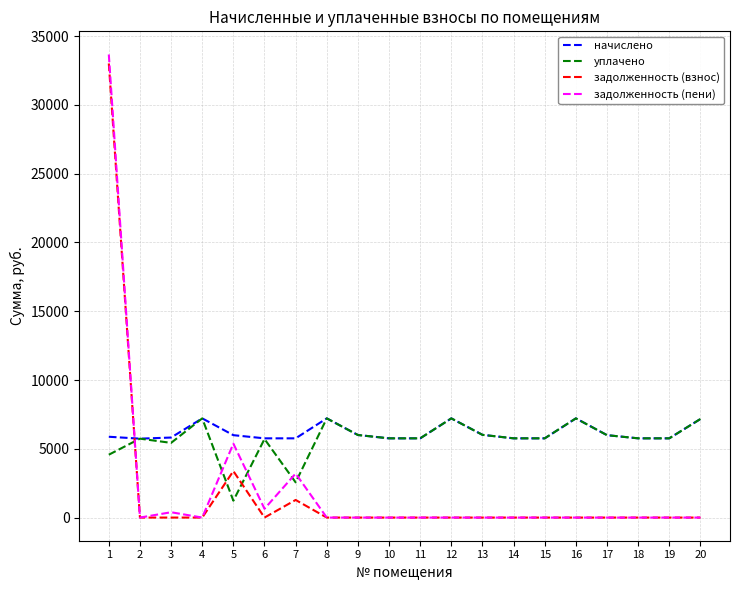

Is the value of начислено at 12 greater than the value of задолженность (взнос) at 15?

Yes